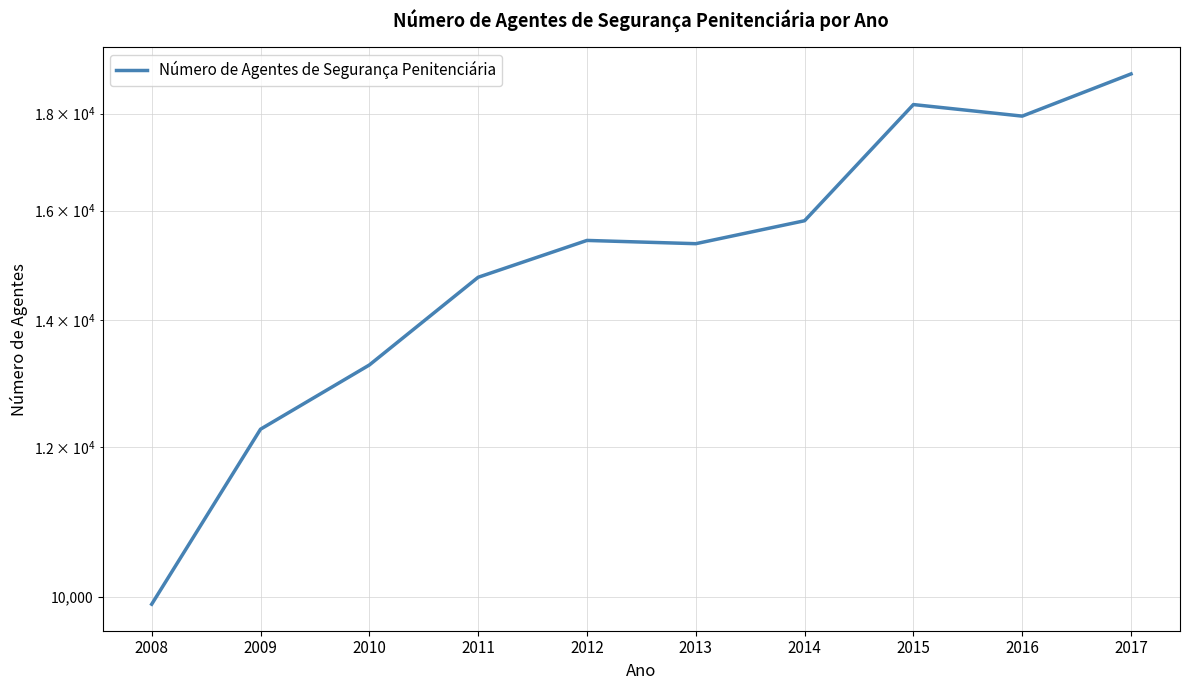

What is the value of the 4th point from the left?

14753